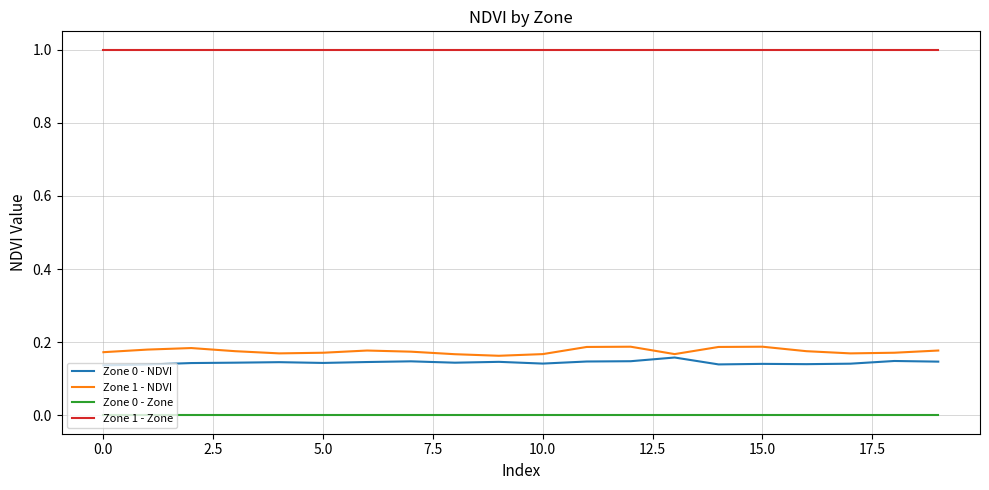

Which series has the largest total across all categories?

Zone 1 - Zone